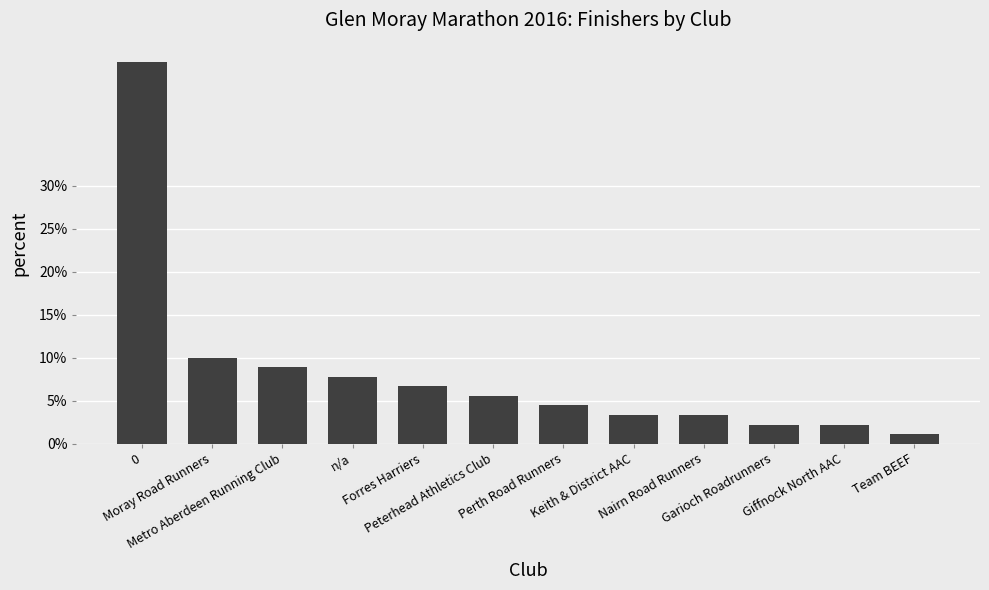

What is the smallest value displayed?

1.1